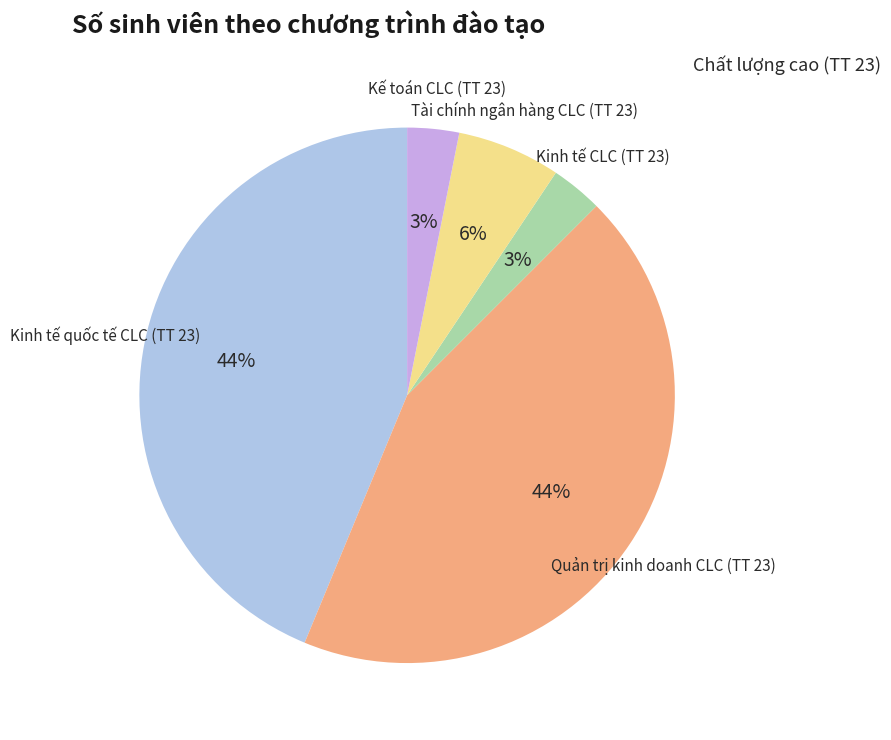

Between Kinh tế CLC (TT 23) and Quản trị kinh doanh CLC (TT 23), which is larger?

Quản trị kinh doanh CLC (TT 23)